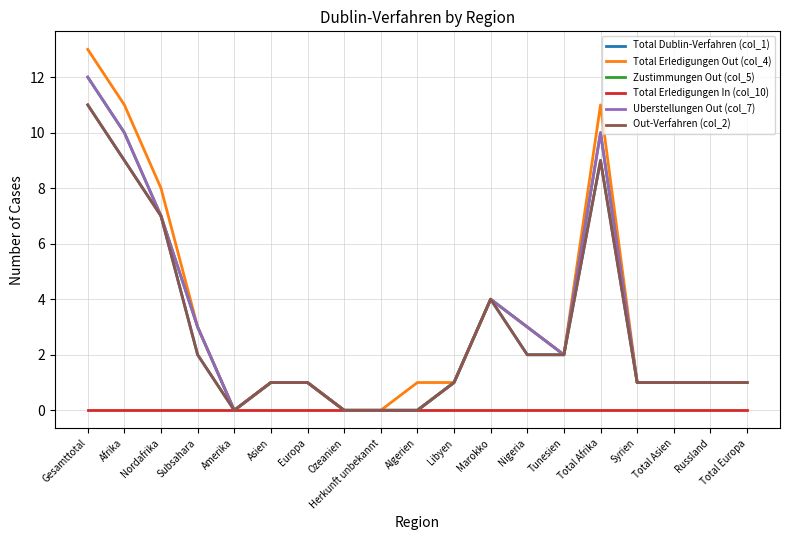

Rank the categories by Total Dublin-Verfahren (col_1) value from lowest to highest.

Amerika, Ozeanien, Herkunft unbekannt, Algerien, Asien, Europa, Libyen, Syrien, Total Asien, Russland, Total Europa, Subsahara, Nigeria, Tunesien, Marokko, Nordafrika, Afrika, Total Afrika, Gesamttotal